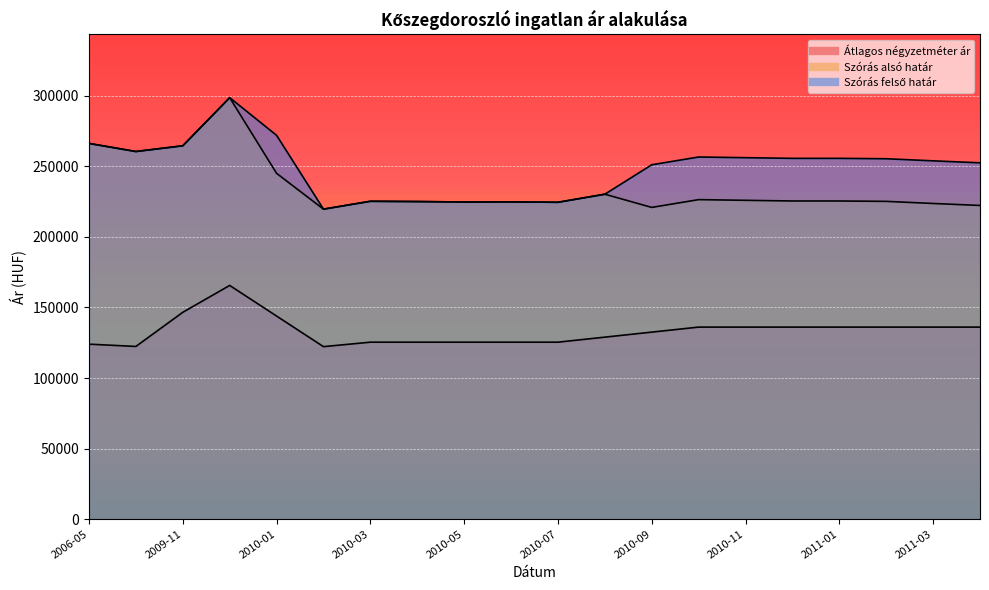

True or false: Szórás felső határ and Szórás alsó határ intersect in this chart.

False